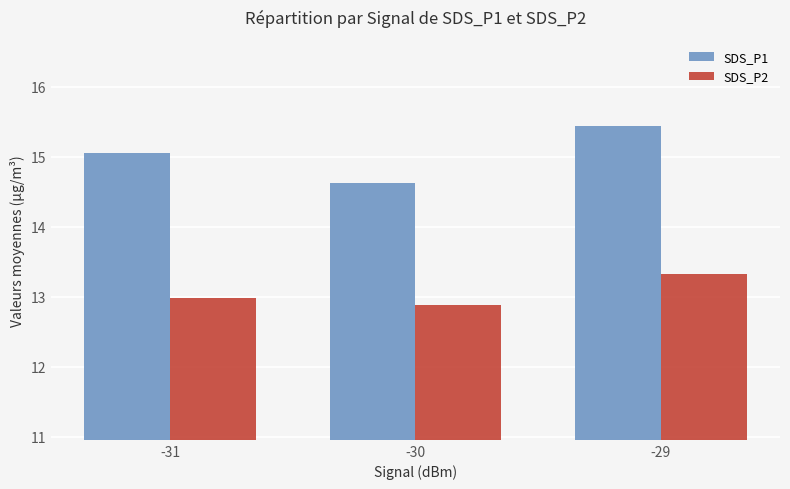

At how many categories does at least one series exceed 14?

3